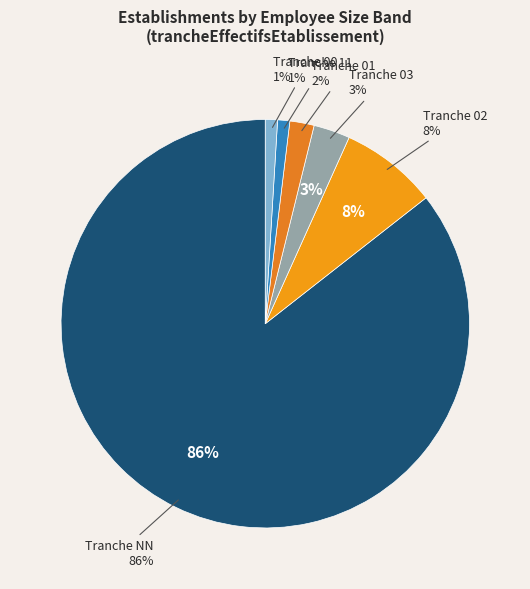

Between 11 and 03, which is larger?

03